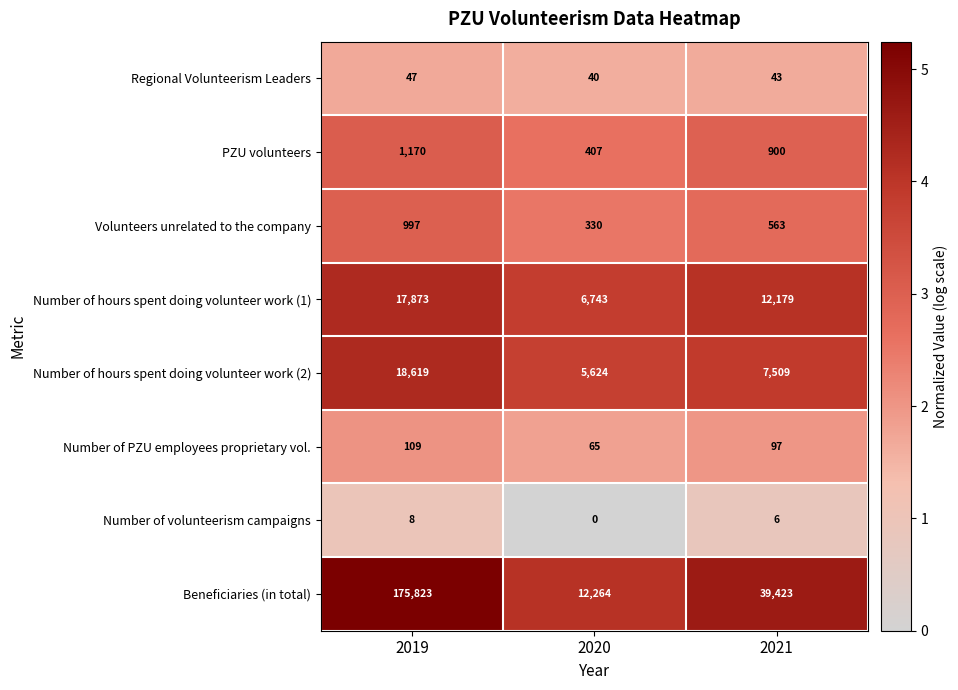

List the labels in order of Number of hours spent doing volunteer work (2) value, largest first.

2019, 2021, 2020